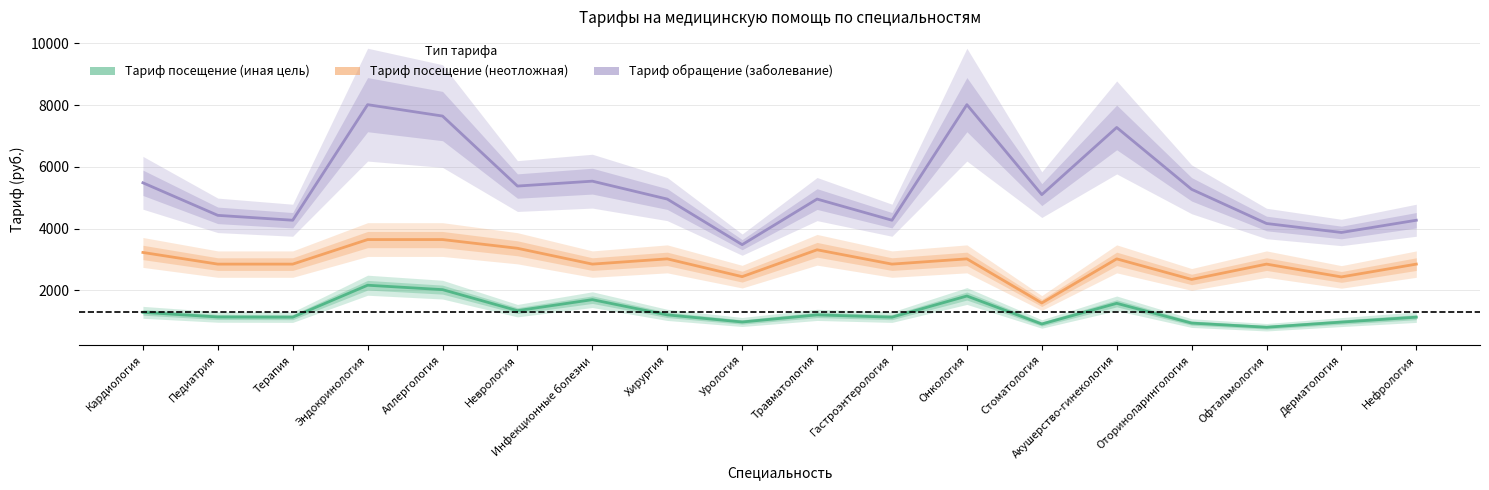

Reading left to right, list all the values displayed in this chart.

Тариф посещение (иная цель): Кардиология=1287.6	Педиатрия=1136.9	Терапия=1130.8	Эндокринология=2164.9	Аллергология=2022.0	Неврология=1341.5	Инфекционные болезни=1697.6	Хирургия=1204.7	Урология=974.8	Травматология=1204.7	Гастроэнтерология=1130.8	Онкология=1815.3	Стоматология=909.6	Акушерство-гинекология=1578.5	Оториноларингология=938.8	Офтальмология=804.8	Дерматология=971.4	Нефрология=1130.8
Тариф посещение (неотложная): Кардиология=3226.1	Педиатрия=2848.5	Терапия=2848.5	Эндокринология=3643.4	Аллергология=3643.4	Неврология=3361.2	Инфекционные болезни=2848.5	Хирургия=3018.4	Урология=2442.4	Травматология=3312.2	Гастроэнтерология=2848.5	Онкология=3018.4	Стоматология=1589.8	Акушерство-гинекология=3018.4	Оториноларингология=2352.3	Офтальмология=2848.5	Дерматология=2433.8	Нефрология=2848.5
Тариф обращение (заболевание): Кардиология=5481.4	Педиатрия=4427.3	Терапия=4269.2	Эндокринология=8011.3	Аллергология=7642.4	Неврология=5376.0	Инфекционные болезни=5534.1	Хирургия=4954.4	Урология=3478.6	Травматология=4954.4	Гастроэнтерология=4269.2	Онкология=8011.3	Стоматология=5097.8	Акушерство-гинекология=7273.4	Оториноларингология=5270.6	Офтальмология=4163.8	Дерматология=3872.8	Нефрология=4269.2